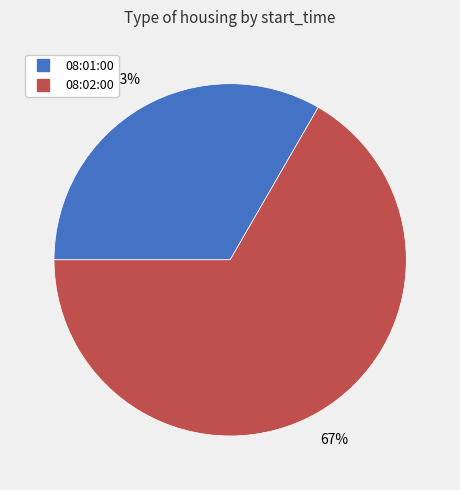

What percentage is the 08:01:00 slice, to the nearest percent?

33%